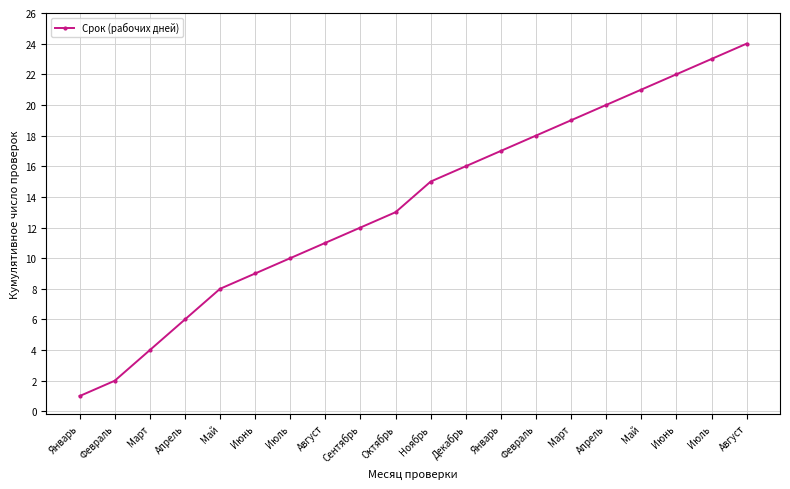

The value at Октябрь is 9. True or false?

False